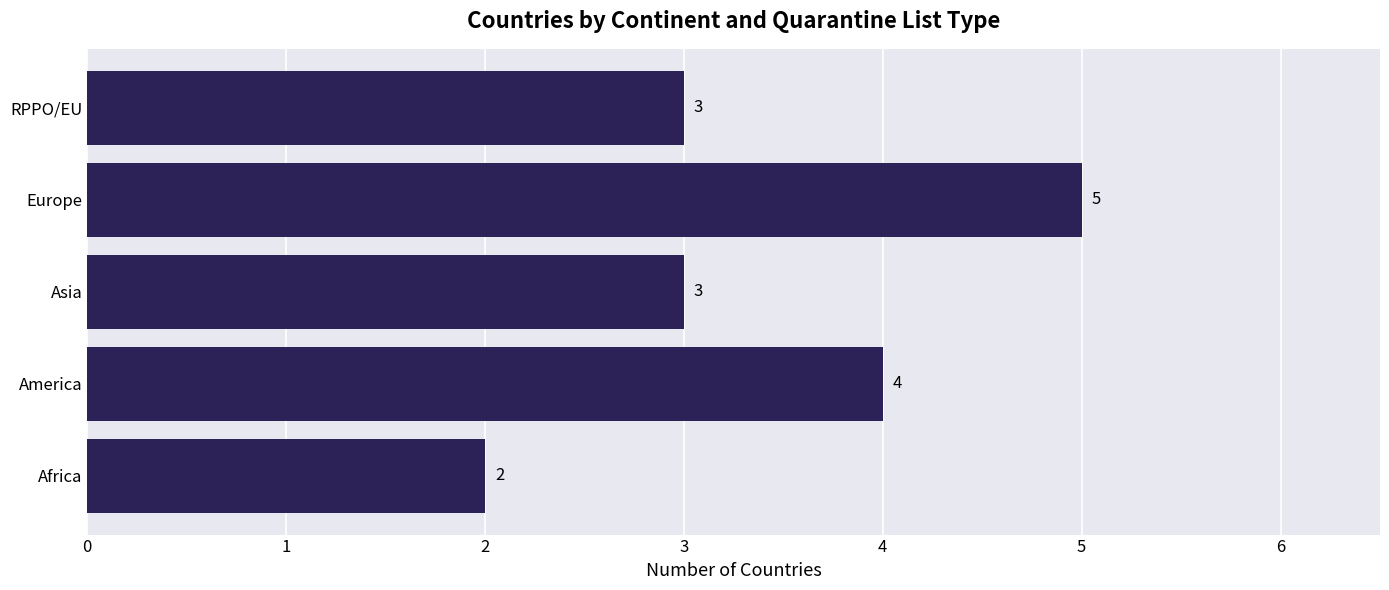

How many distinct data groups are displayed?

1